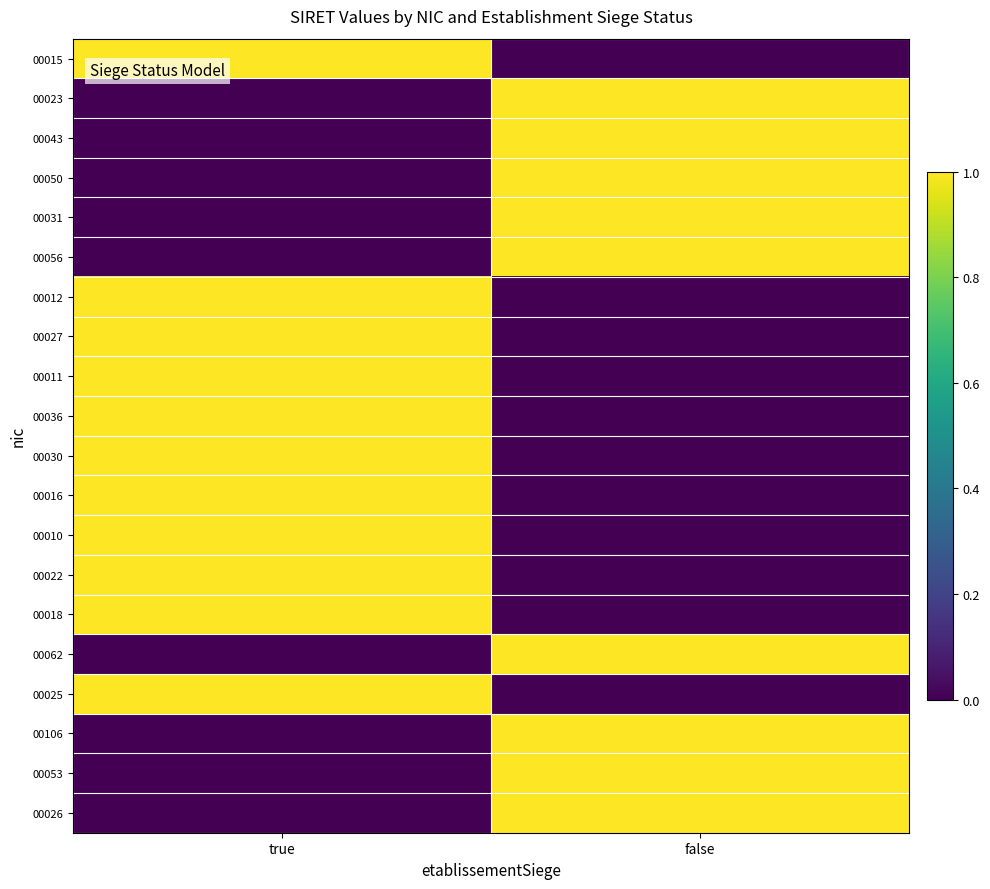

Between false and true, which is larger?

true